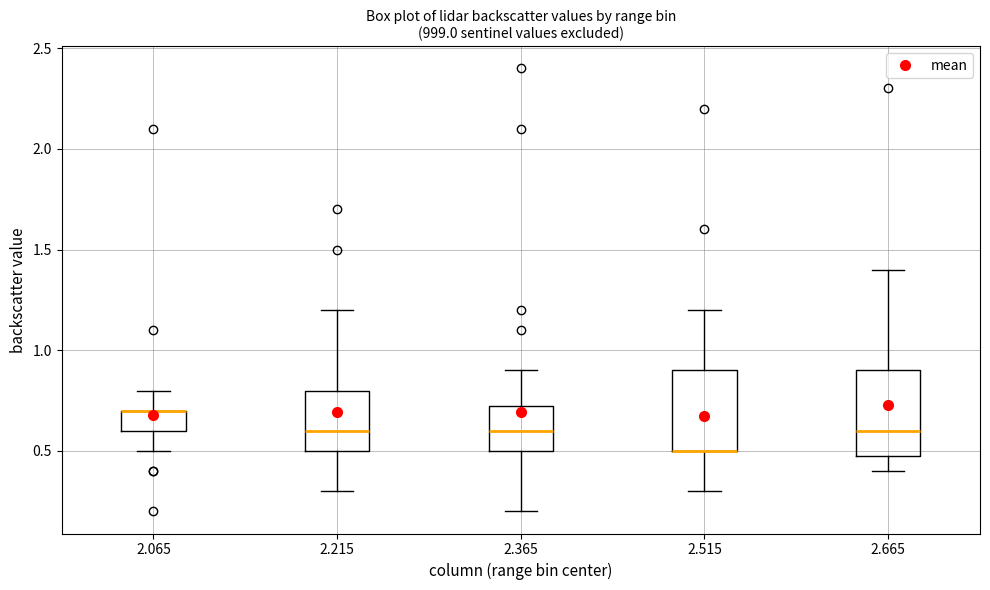

Reading left to right, transcribe this box plot: for each box, give where its median line is, the range the box spans, and where its two whiskers end, as read against the y-axis. The values are not printed on the chart, so give them approximately, as read against the axis.

2.065: median 0.70 (drawn on the box's upper edge), box 0.60 to 0.70, whiskers 0.50 to 0.80
2.215: median 0.60, box 0.50 to 0.80, whiskers 0.30 to 1.20
2.365: median 0.60, box 0.50 to 0.75, whiskers 0.20 to 0.90
2.515: median 0.50 (drawn on the box's lower edge), box 0.50 to 0.90, whiskers 0.30 to 1.20
2.665: median 0.60, box 0.50 to 0.90, whiskers 0.40 to 1.40